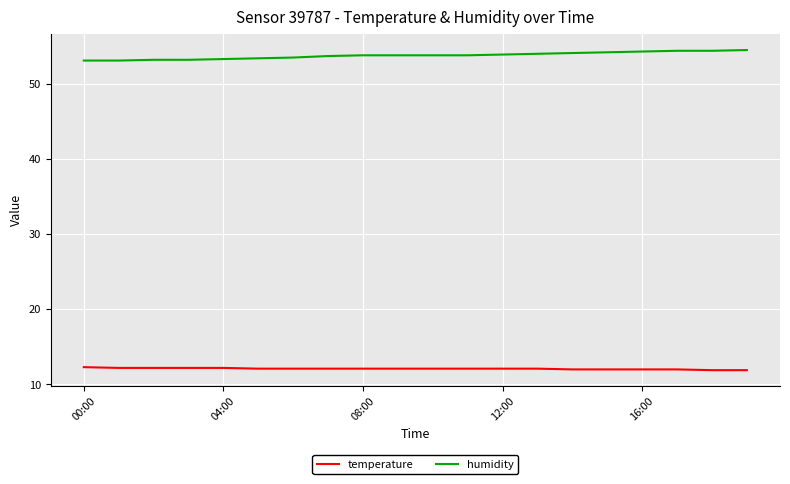

What is the minimum value for temperature?

11.9